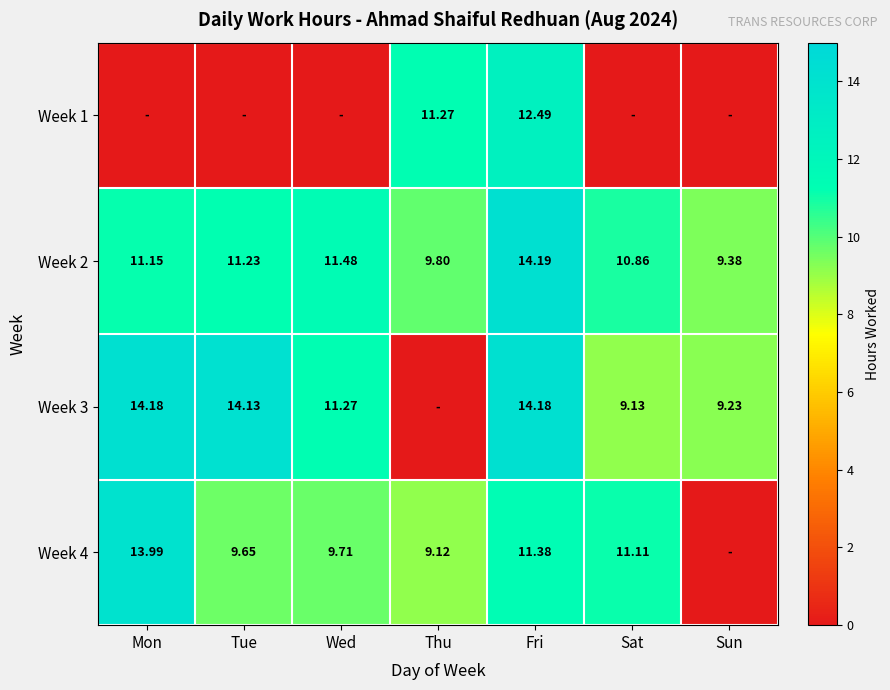

Which category has the lowest value in the Week 2 series?

Sun